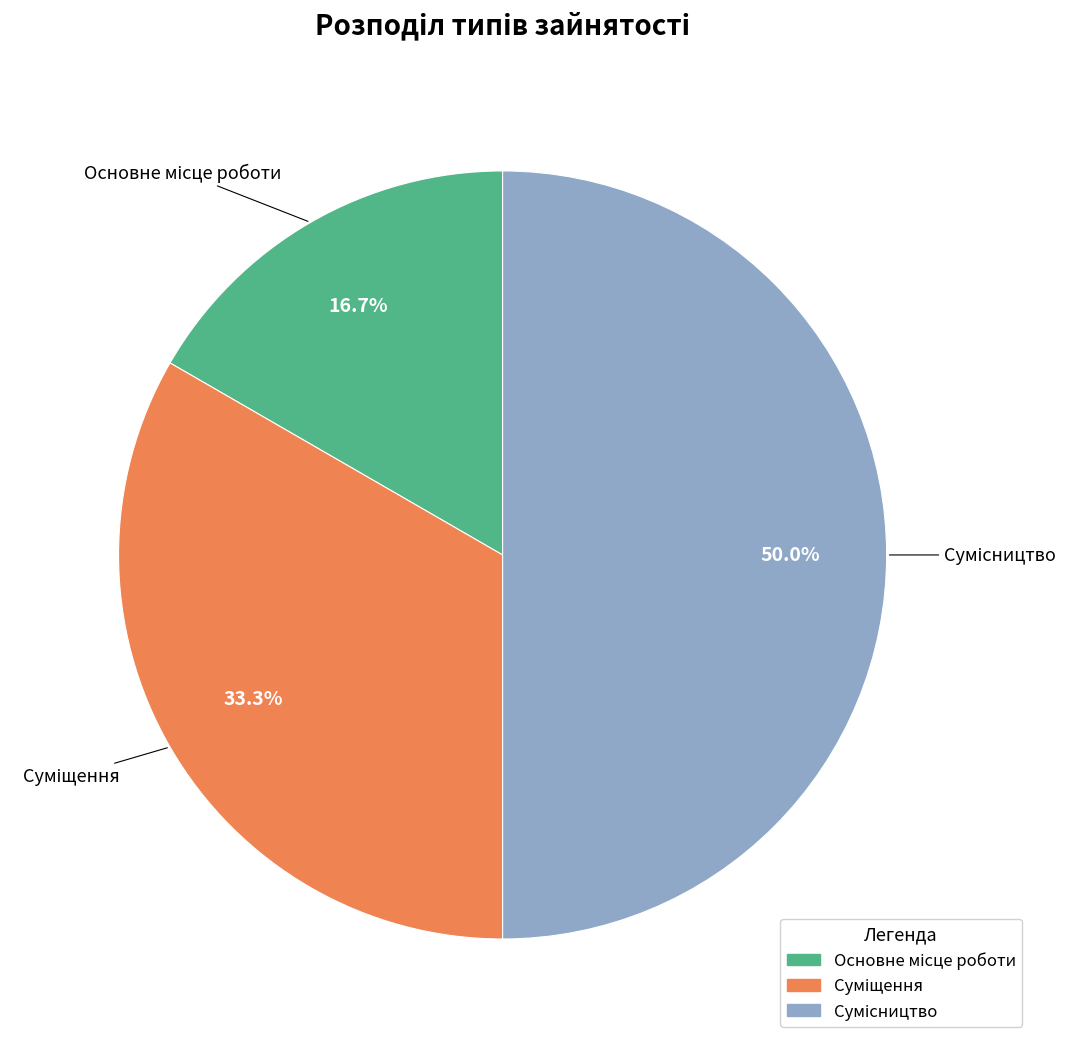

Does Сумісництво account for over 50% of the chart?

No